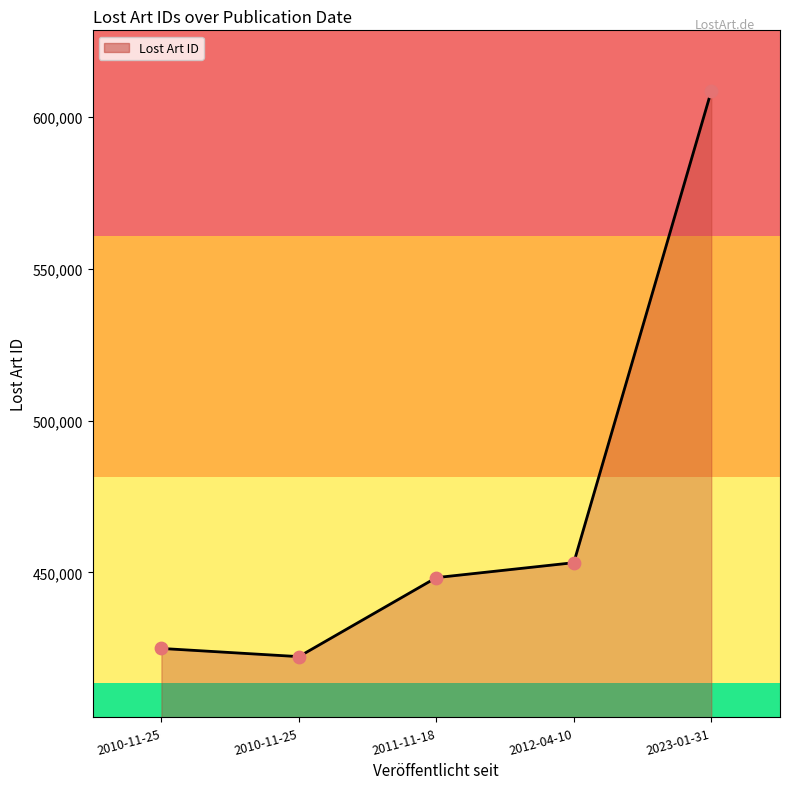

Count the number of data series in this chart.

1